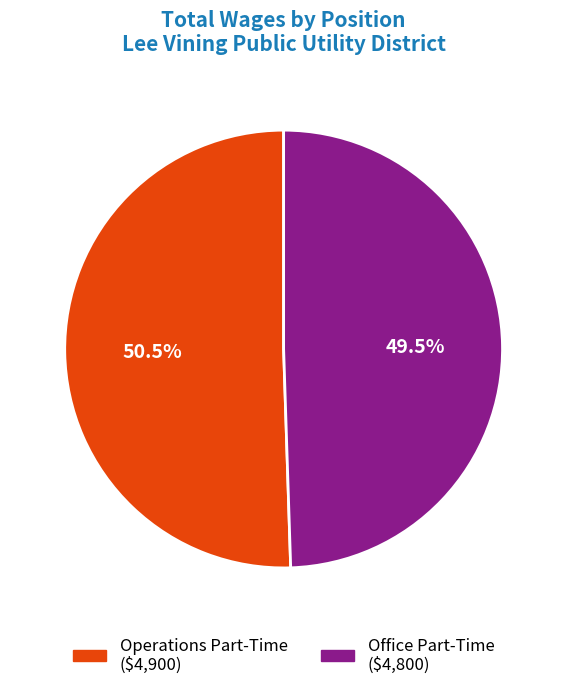

Which category has the smallest portion of the pie?

Office Part-Time